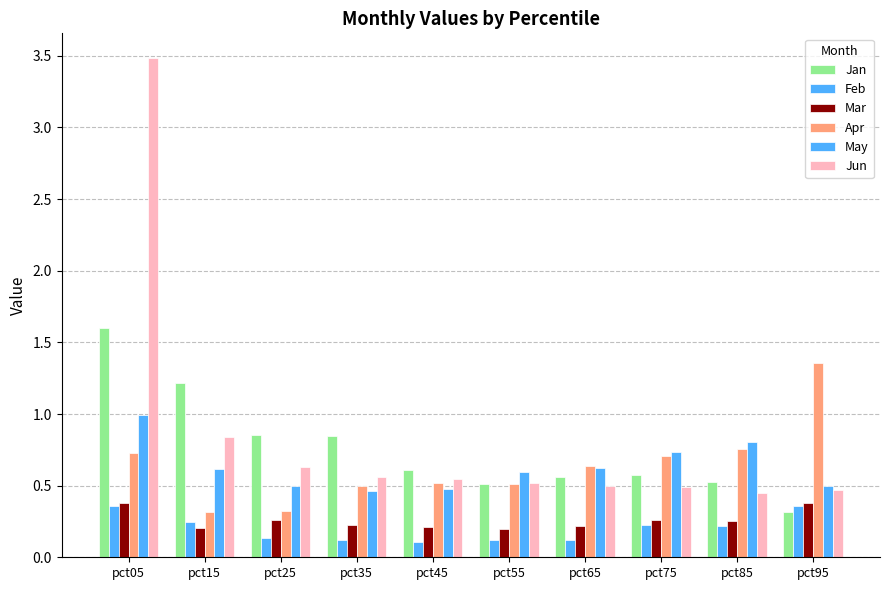

How many series are shown in this chart?

6